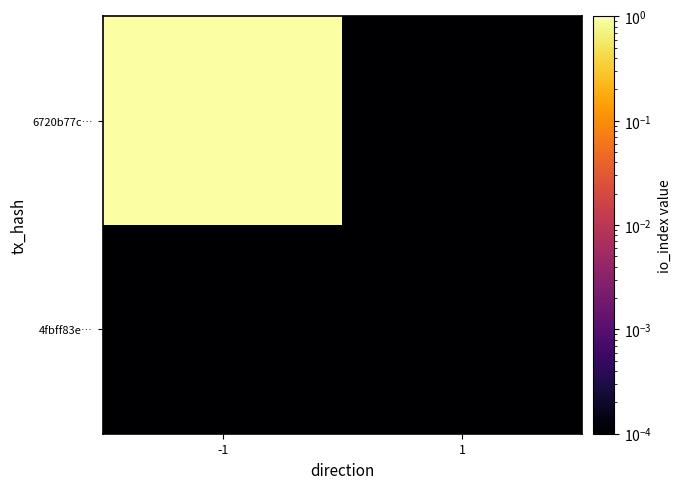

List the series in order of their peak value, lowest first.

4fbff83e…, 6720b77c…